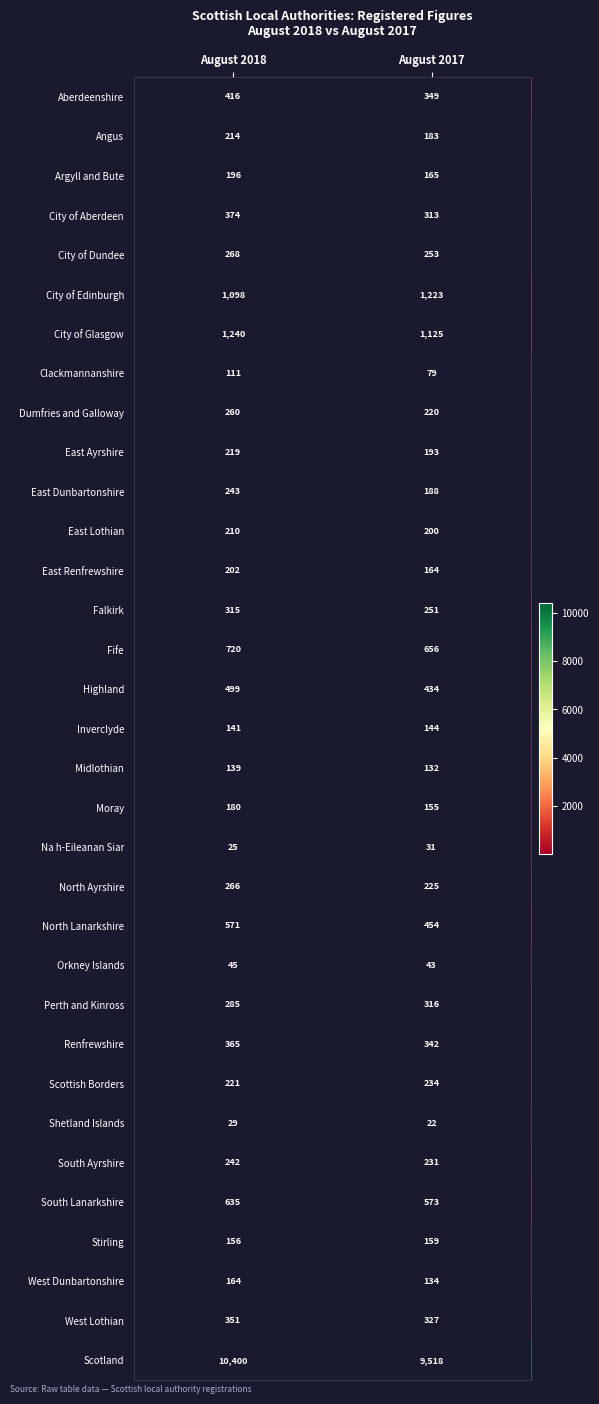

Which category has the highest value across all series?

August 2018